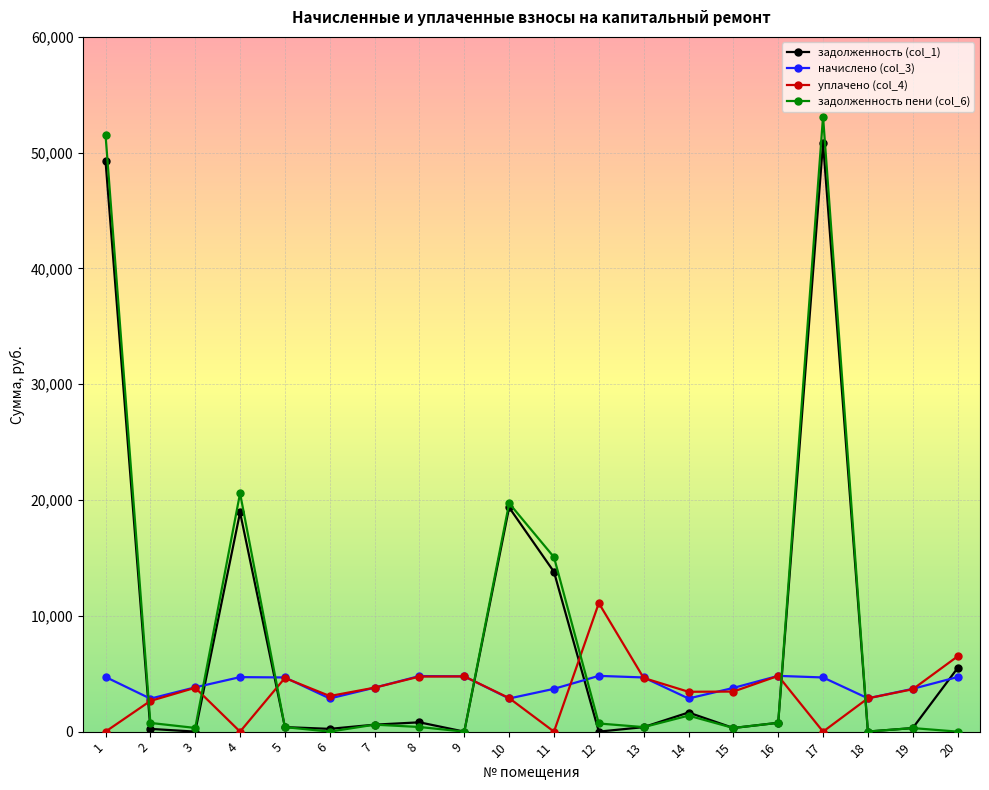

After their last crossing, which series has the higher values: уплачено (col_4) or начислено (col_3)?

уплачено (col_4)